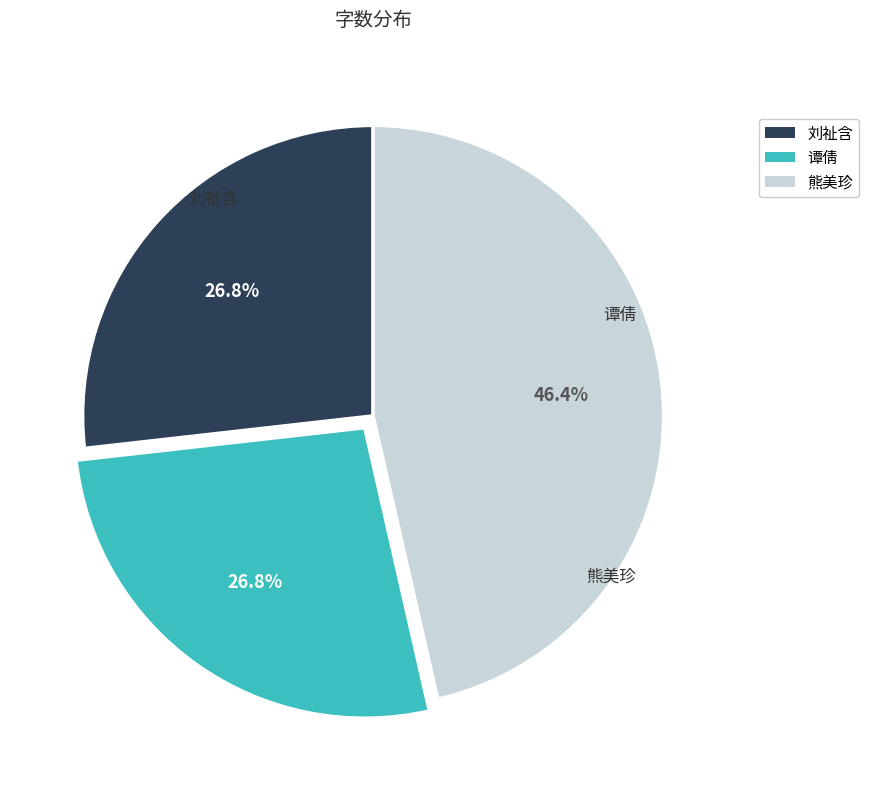

Is 刘祉含 the majority of the pie?

No